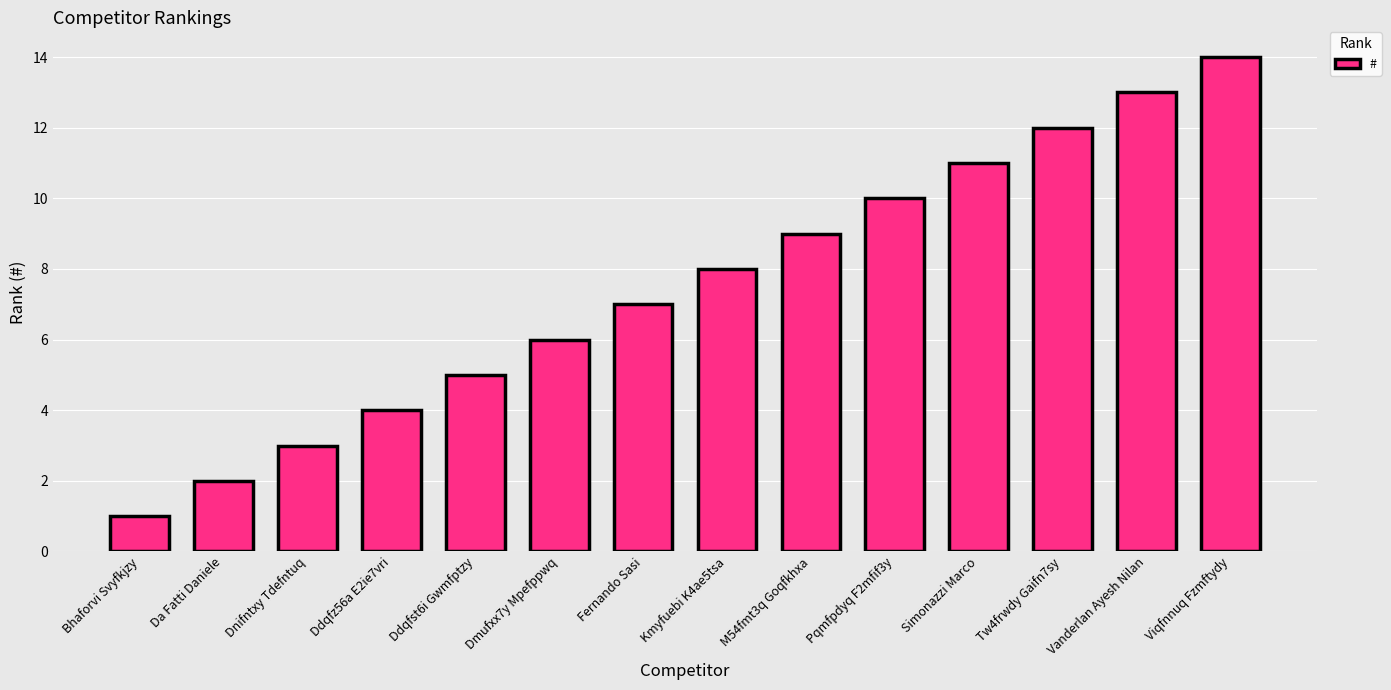

What is the greatest value displayed?

14